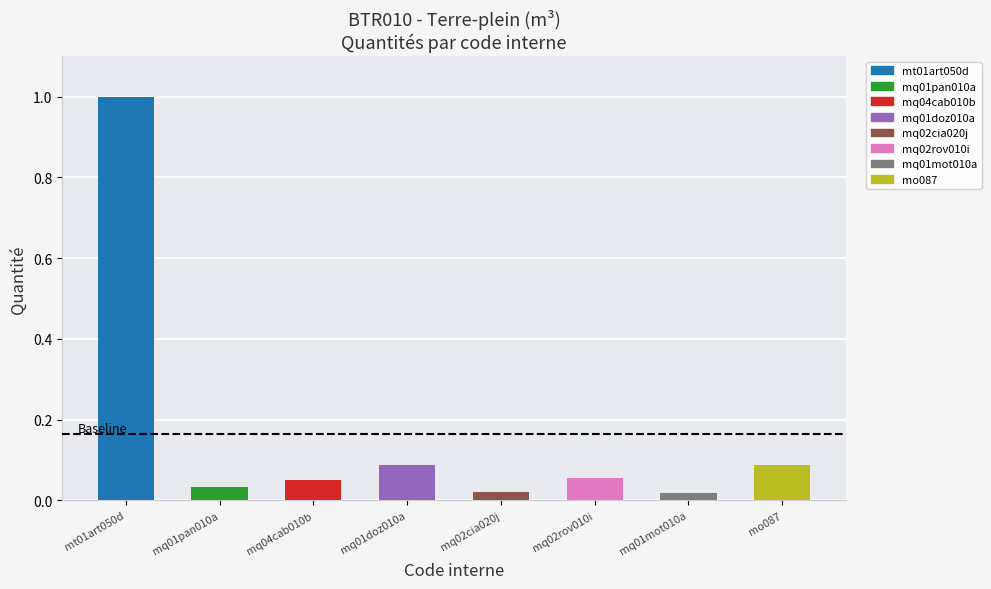

Is it true that the value at mt01art050d is 1.6?

False